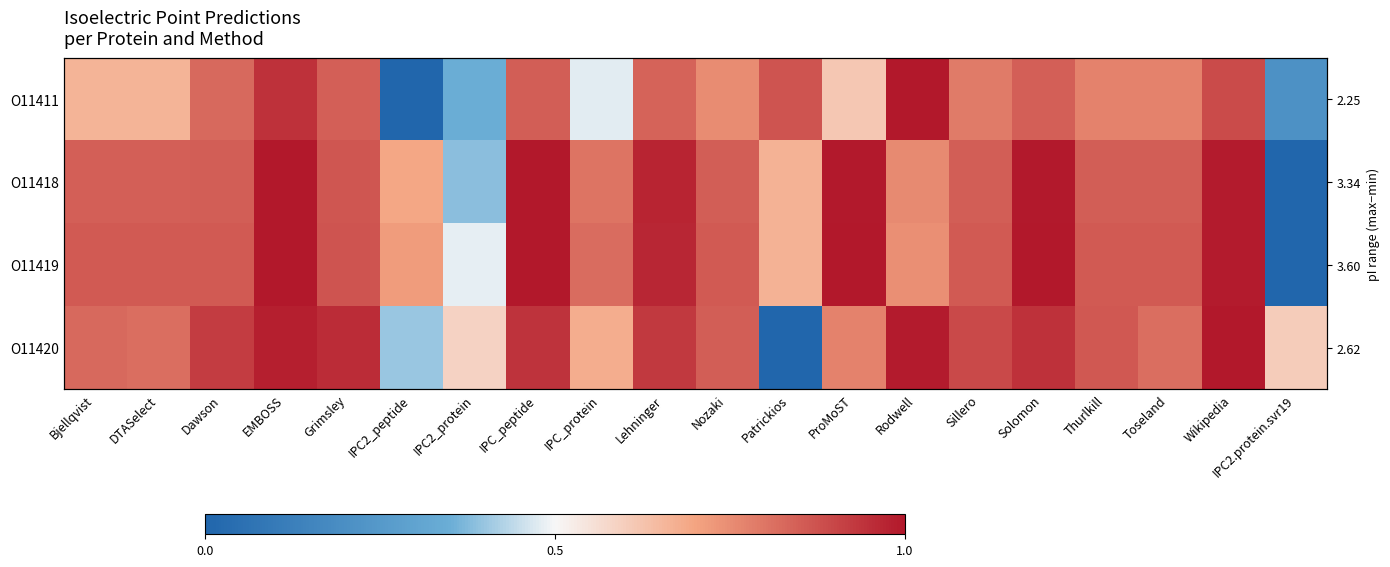

Where is O11420 nearest to the value 0?

Patrickios